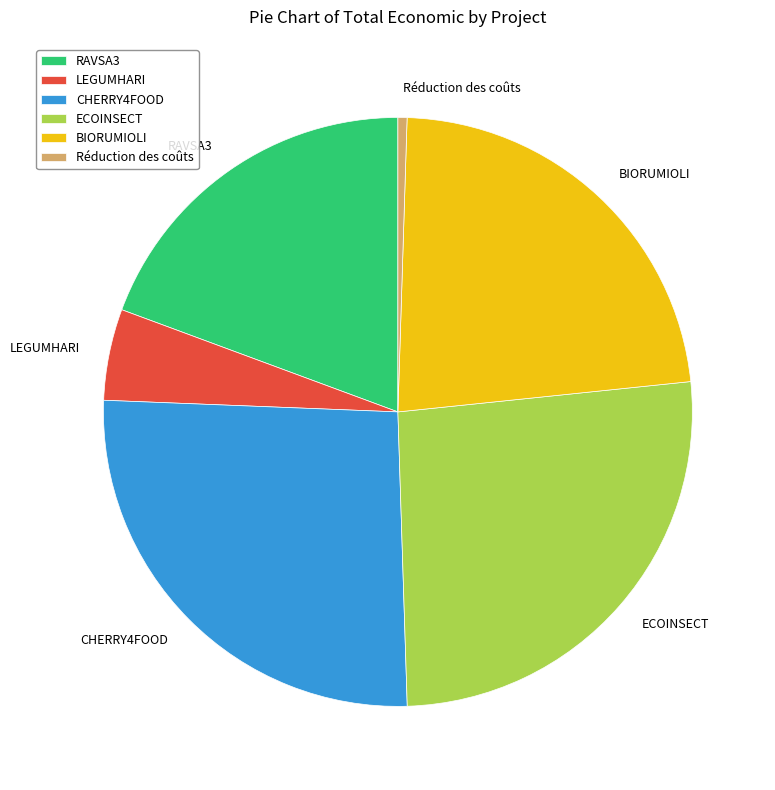

Is the sum of ECOINSECT and RAVSA3 greater than half?

No